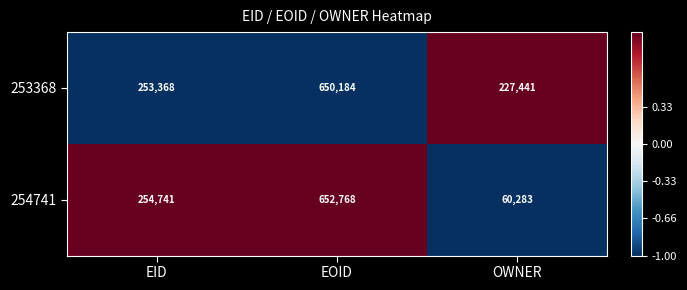

List the series in order of their peak value, highest first.

254741, 253368